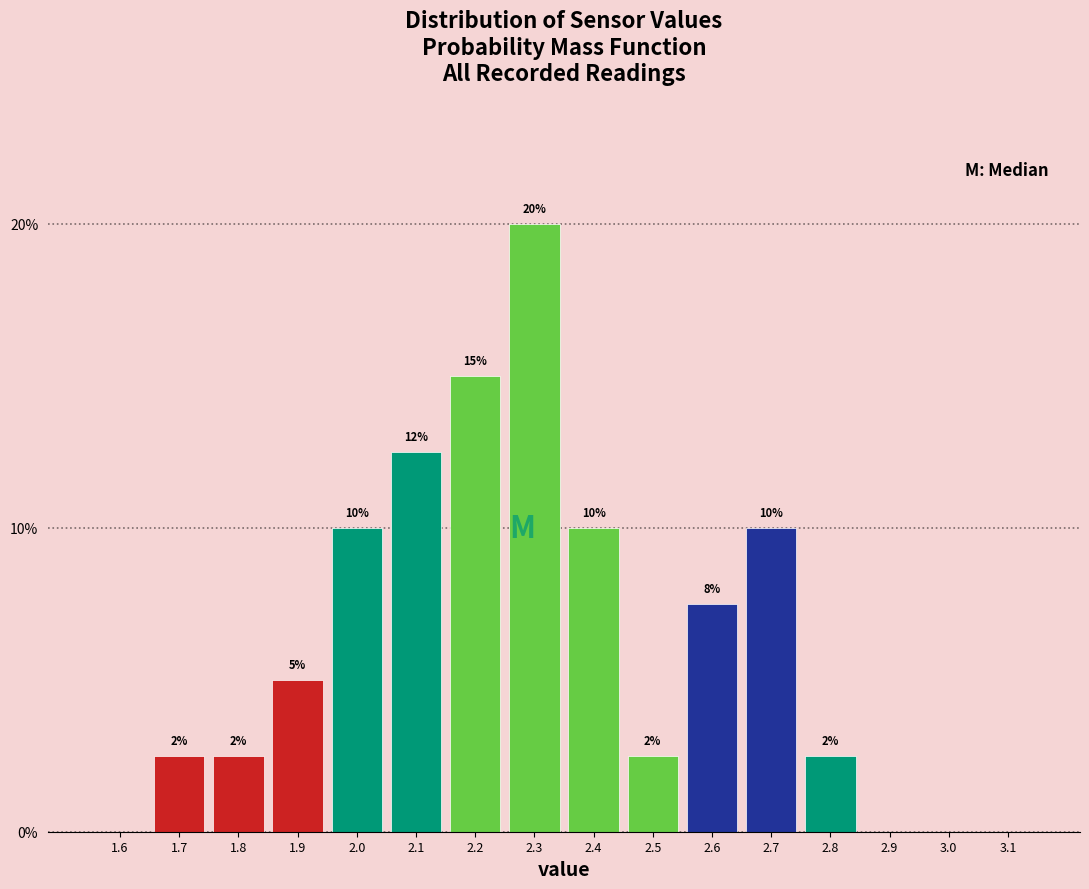

What is the change in value from 2.3 to 2.4?

-10.0